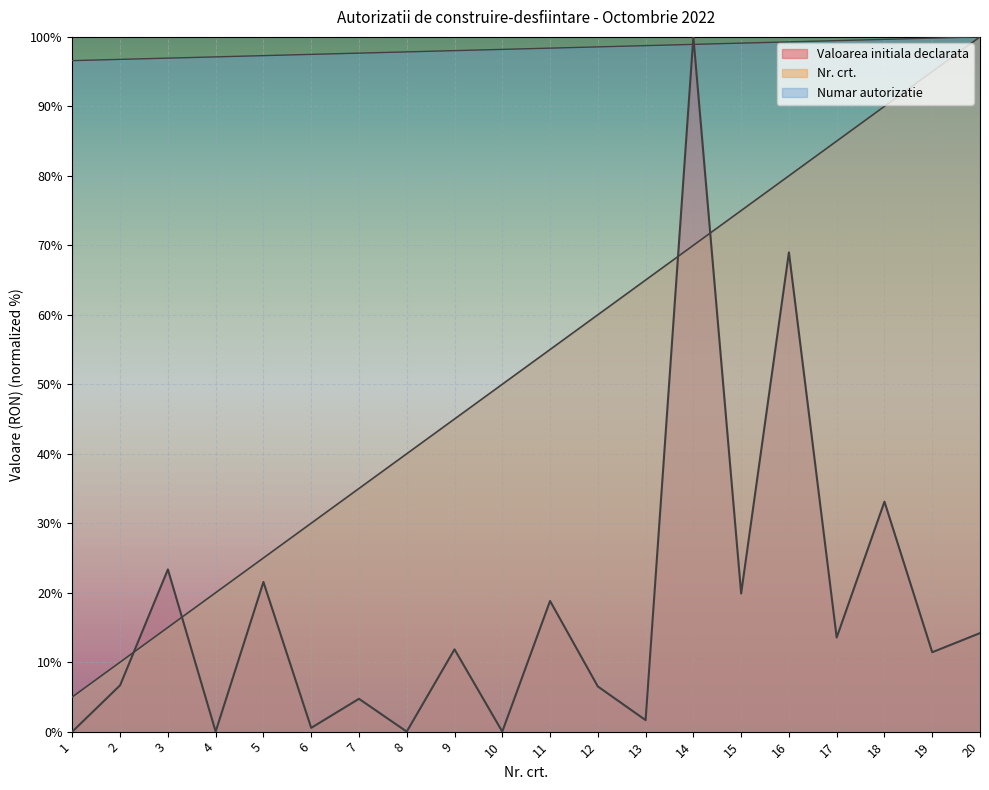

Rank the series by their maximum value, from lowest to highest.

Nr. crt., Valoarea initiala declarata, Numar autorizatie